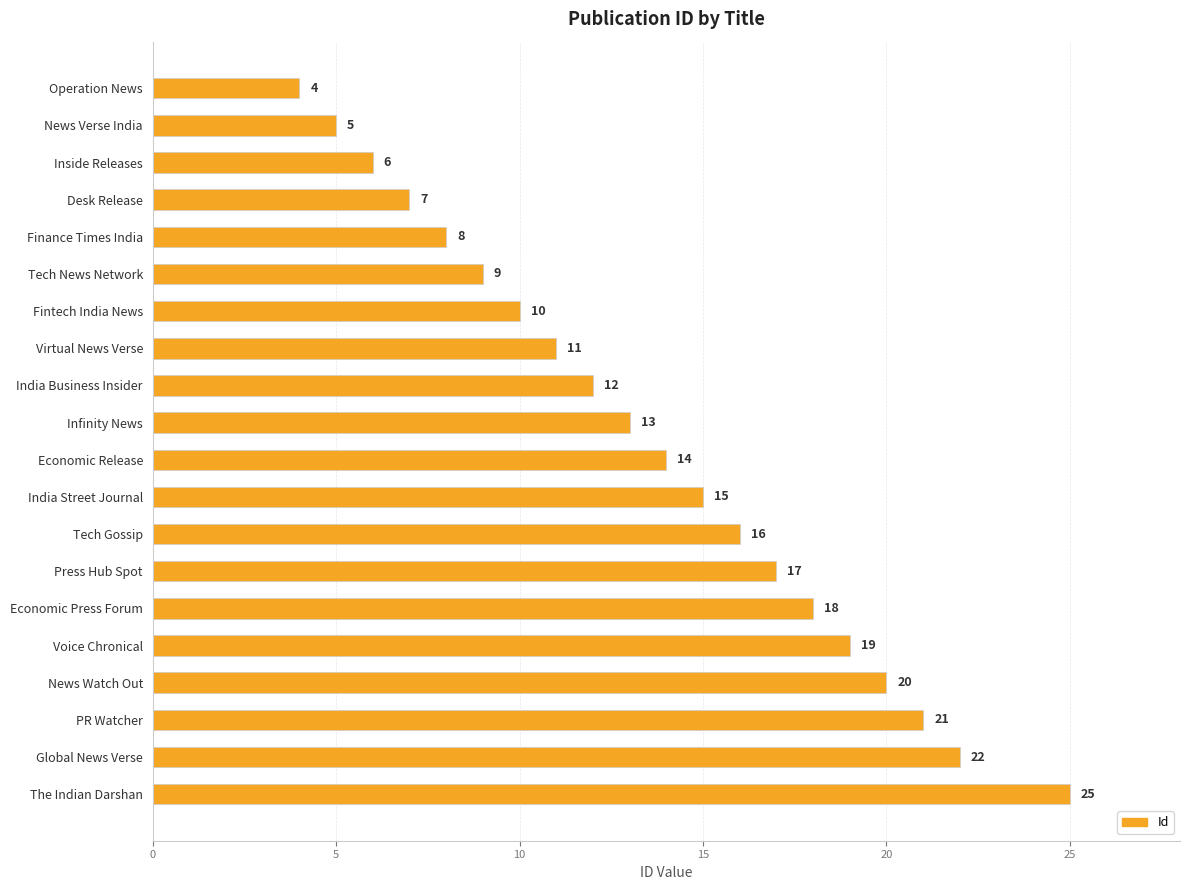

Reading top to bottom, transcribe all the data shown in this chart.

4	5	6	7	8	9	10	11	12	13	14	15	16	17	18	19	20	21	22	25